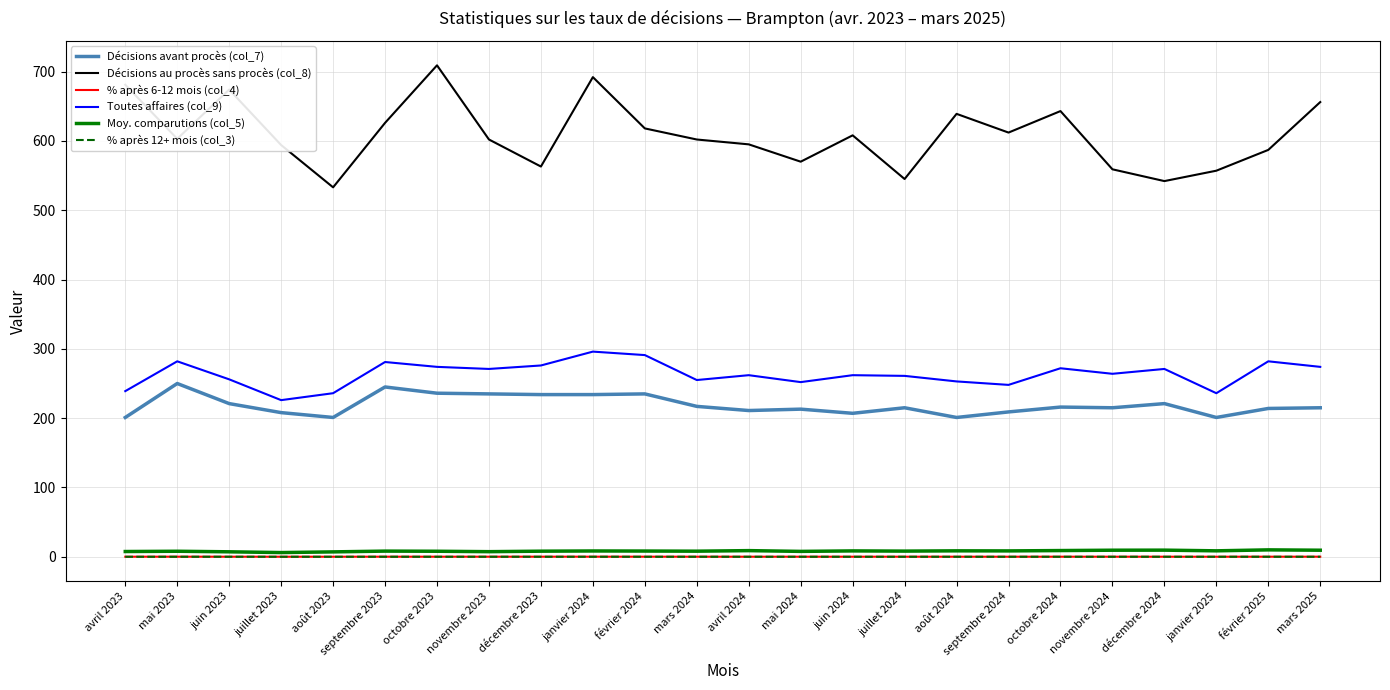

The Toutes affaires (col_9) series shows 252.0 at mai 2024. True or false?

True